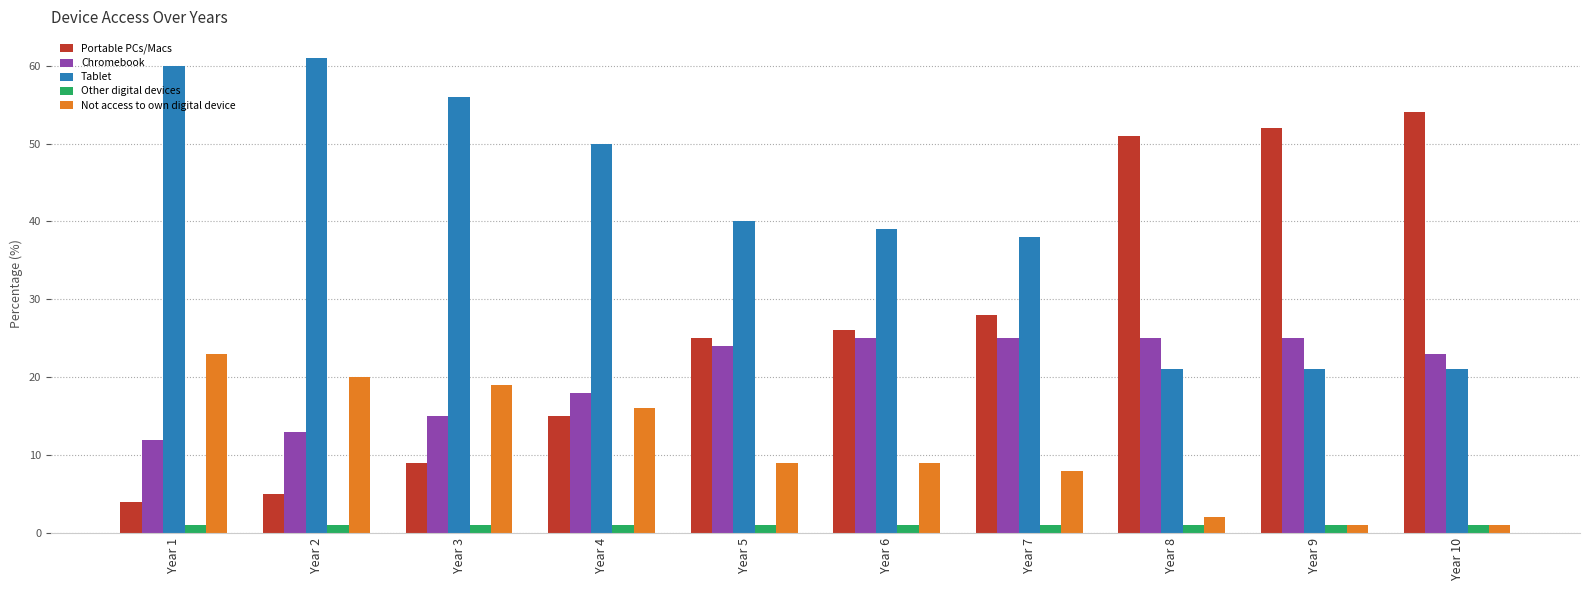

List the labels in order of Portable PCs/Macs value, smallest first.

Year 1, Year 2, Year 3, Year 4, Year 5, Year 6, Year 7, Year 8, Year 9, Year 10